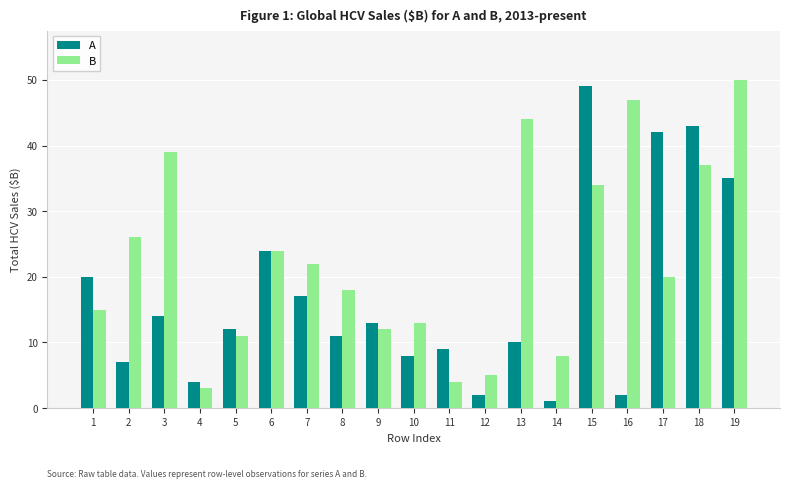

What is the value of the A bar at the 9th from the left?

13